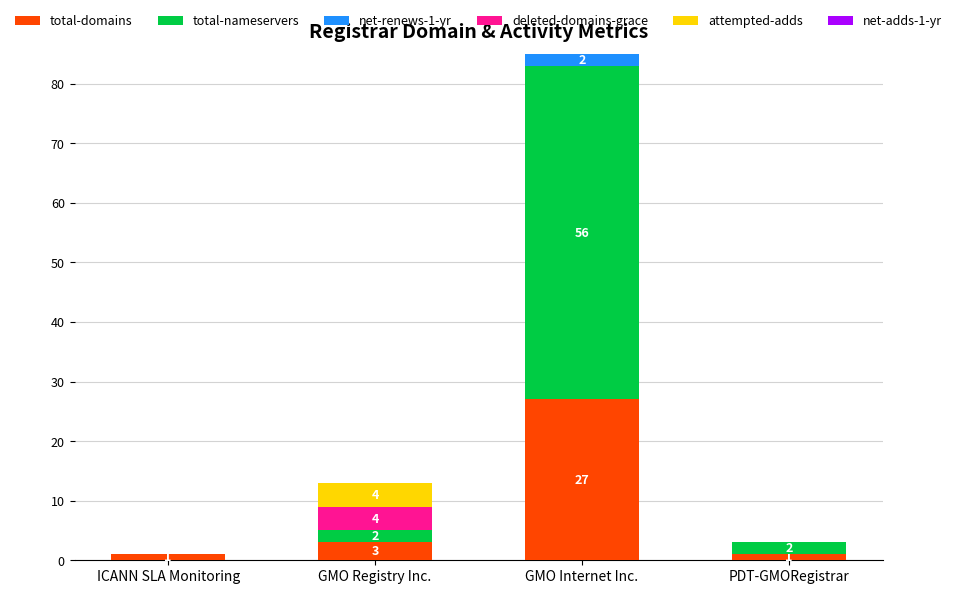

How many categories are shown in the chart?

4